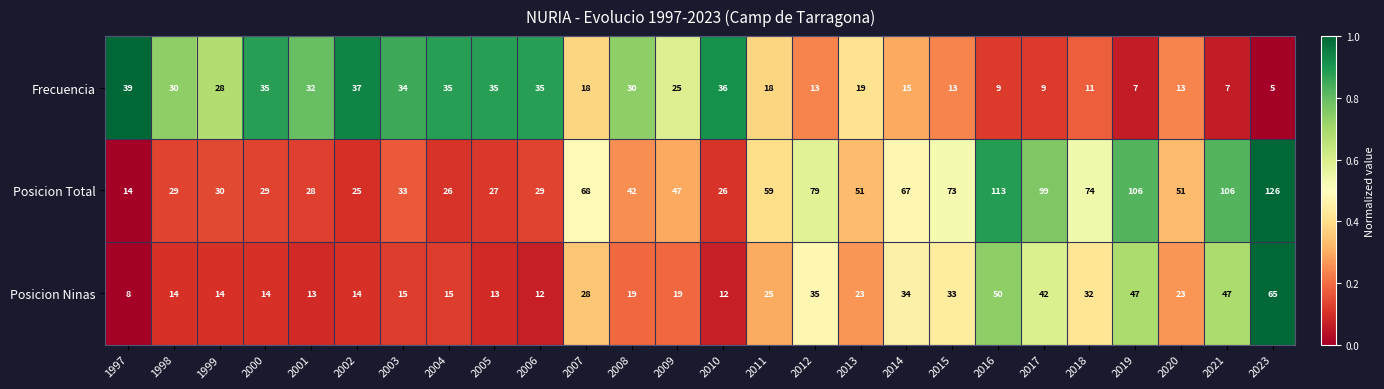

Where does the Posicion Total series first go above 51?

2007